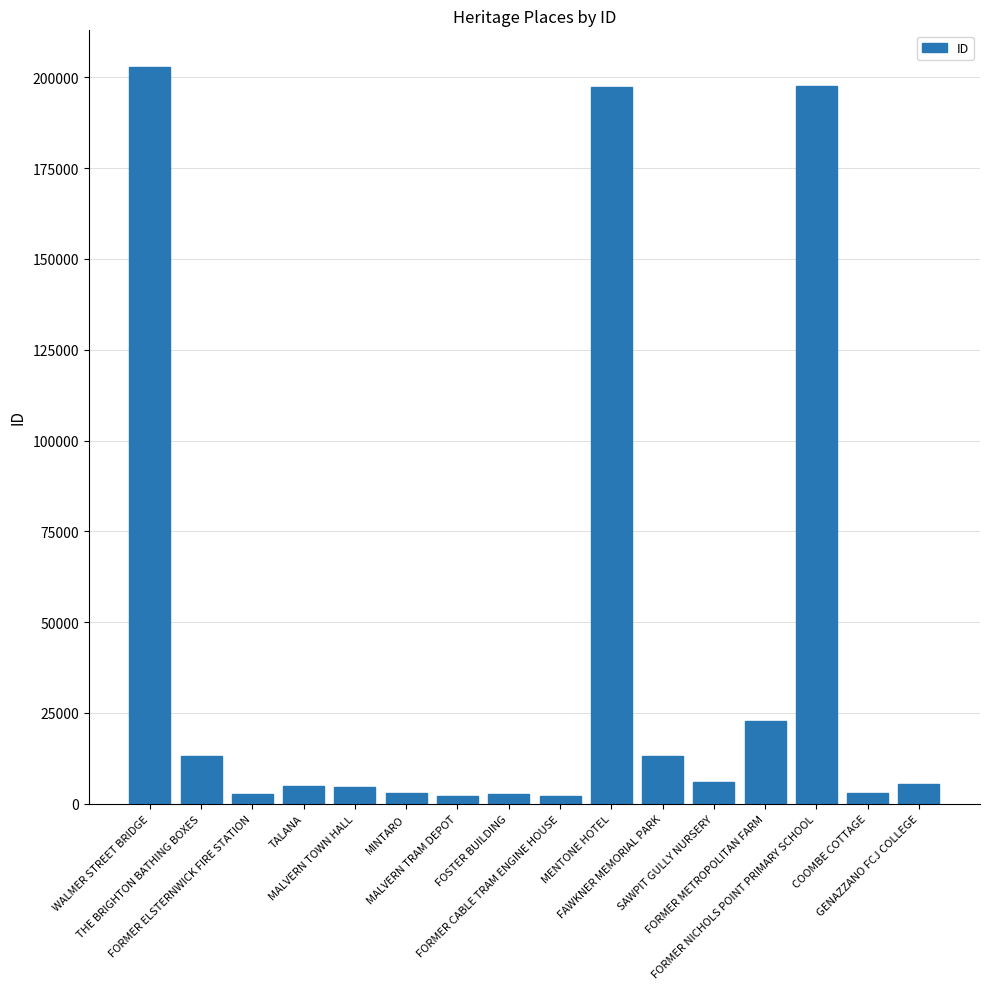

Where does the data first go above 5415?

WALMER STREET BRIDGE